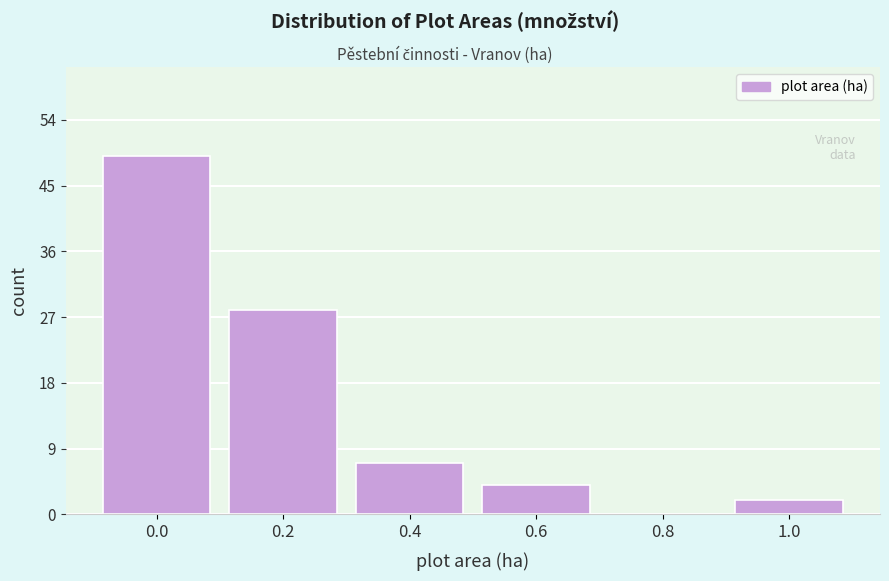

Reading left to right, transcribe all the data shown in this chart.

0.0=49	0.2=28	0.4=7	0.6=4	0.8=0	1.0=2